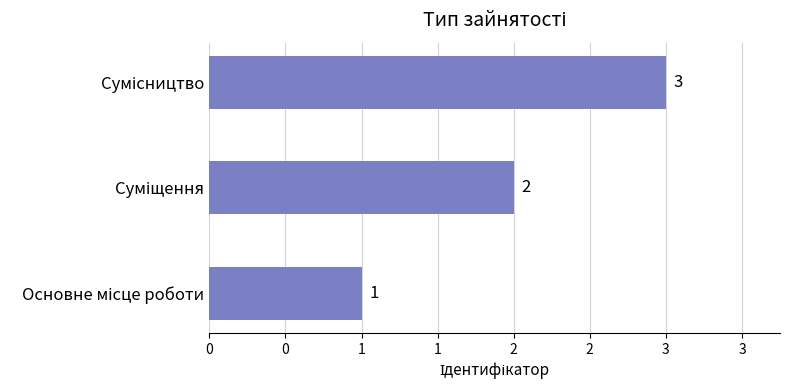

Does the chart contain any negative values?

No